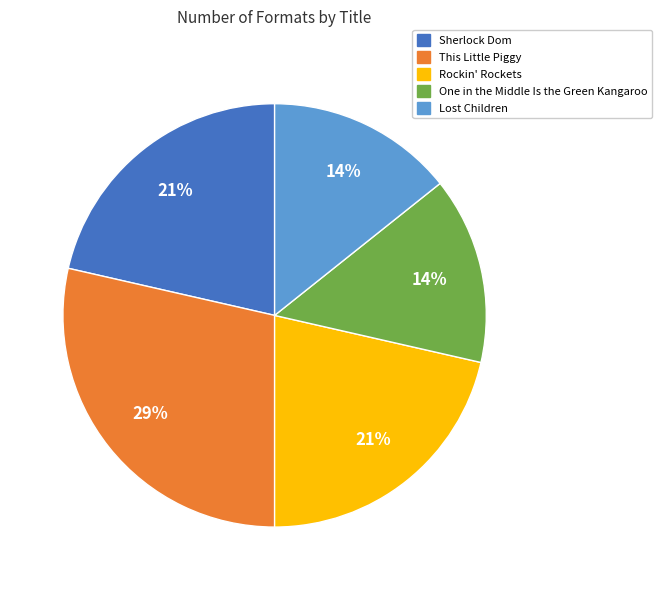

Is it true that This Little Piggy is 43% of the pie?

False